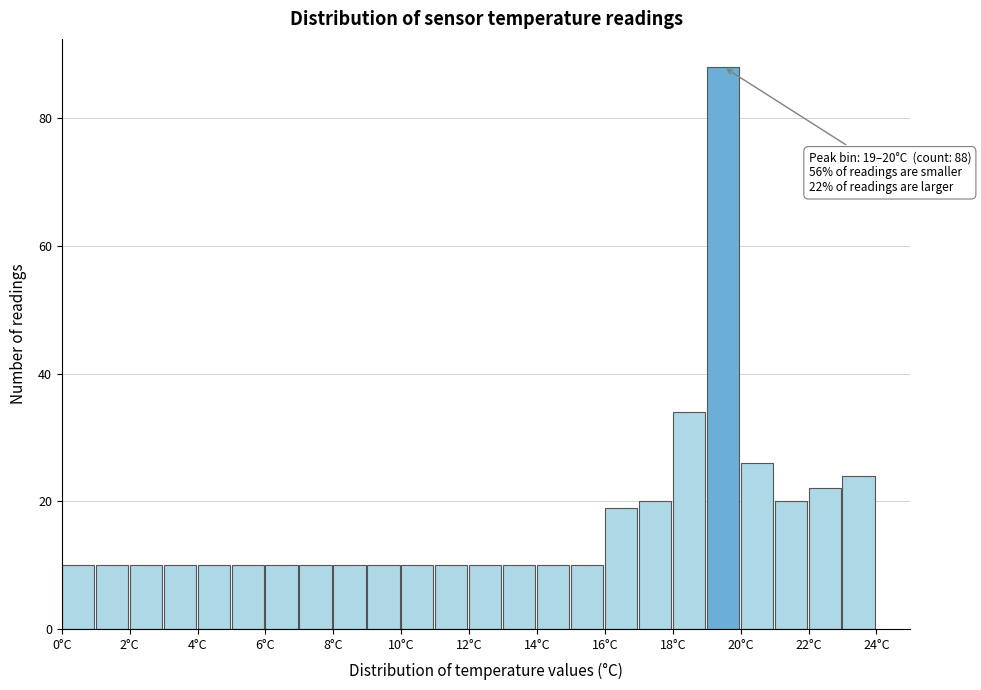

Which range on the x-axis has the tallest bar?

19 to 20